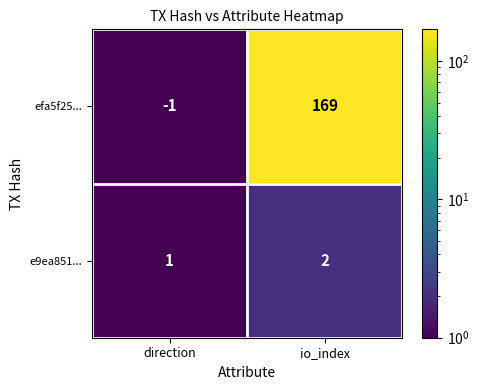

What is the difference between the efa5f25... values at direction and io_index?

170